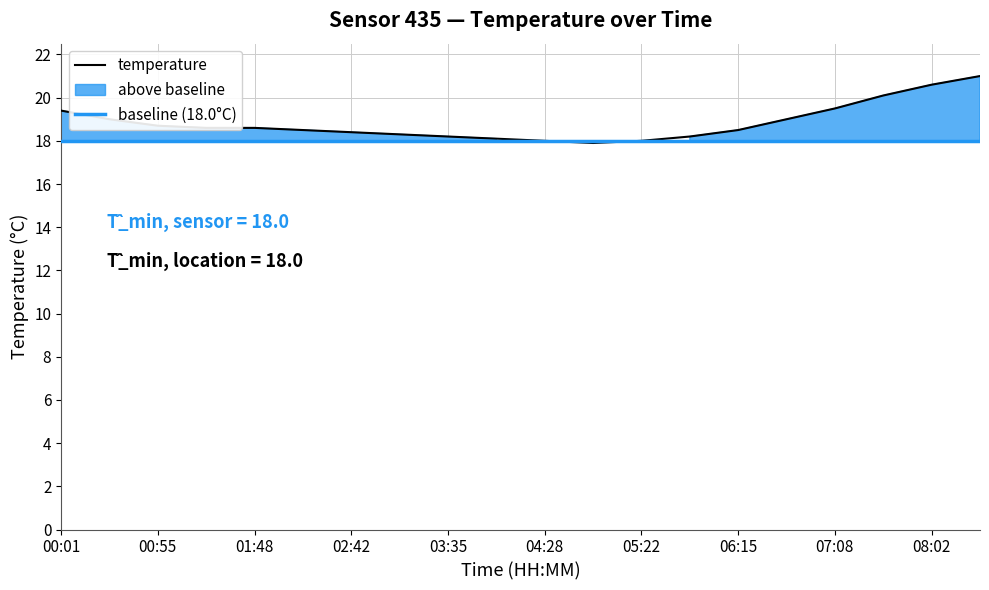

Which label corresponds to the smallest value in the chart?

04:55